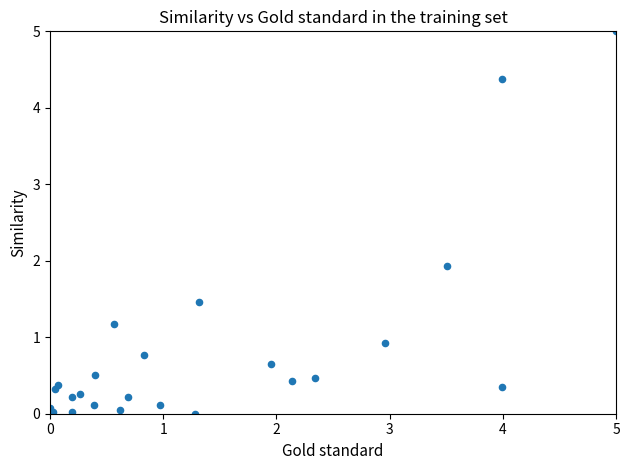

What is the range of Y values (max minus min)?

5.0